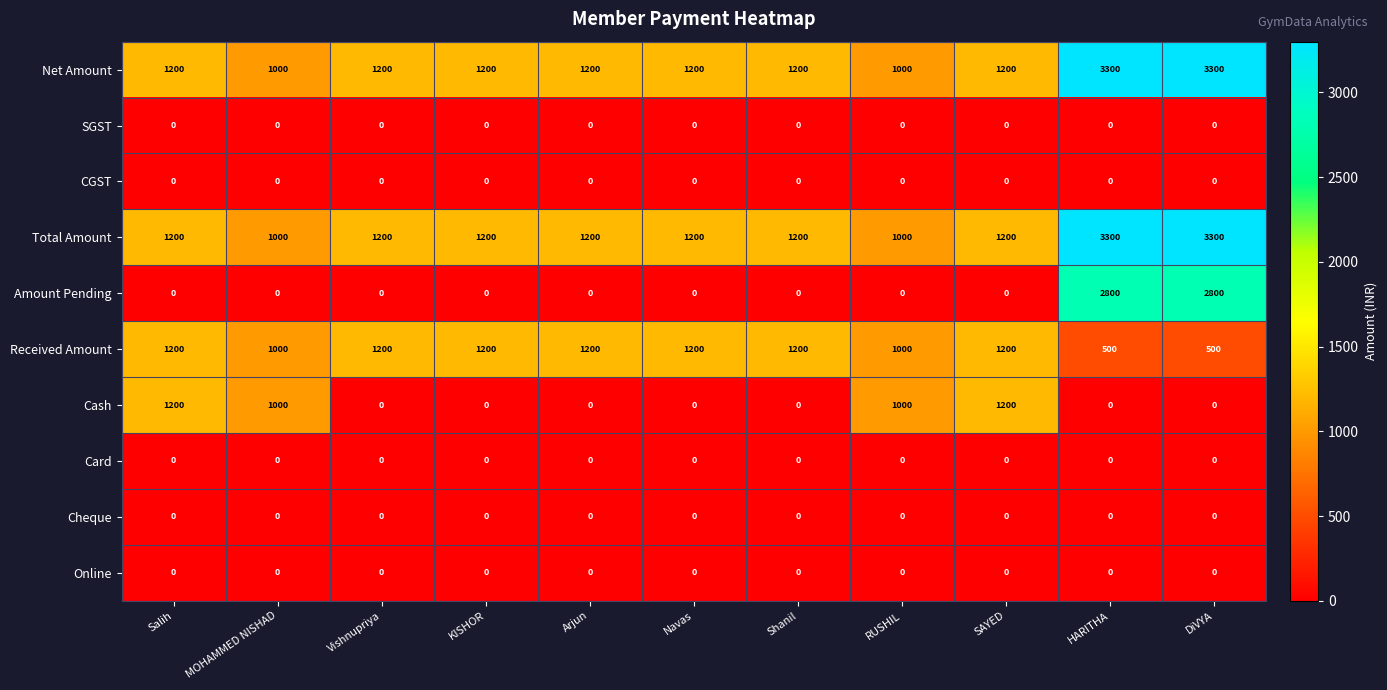

What is the sum of all Amount Pending values?

5600